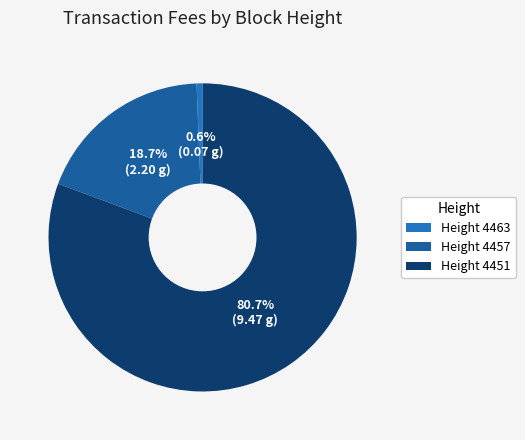

Which category has the smallest portion of the pie?

Height 4463